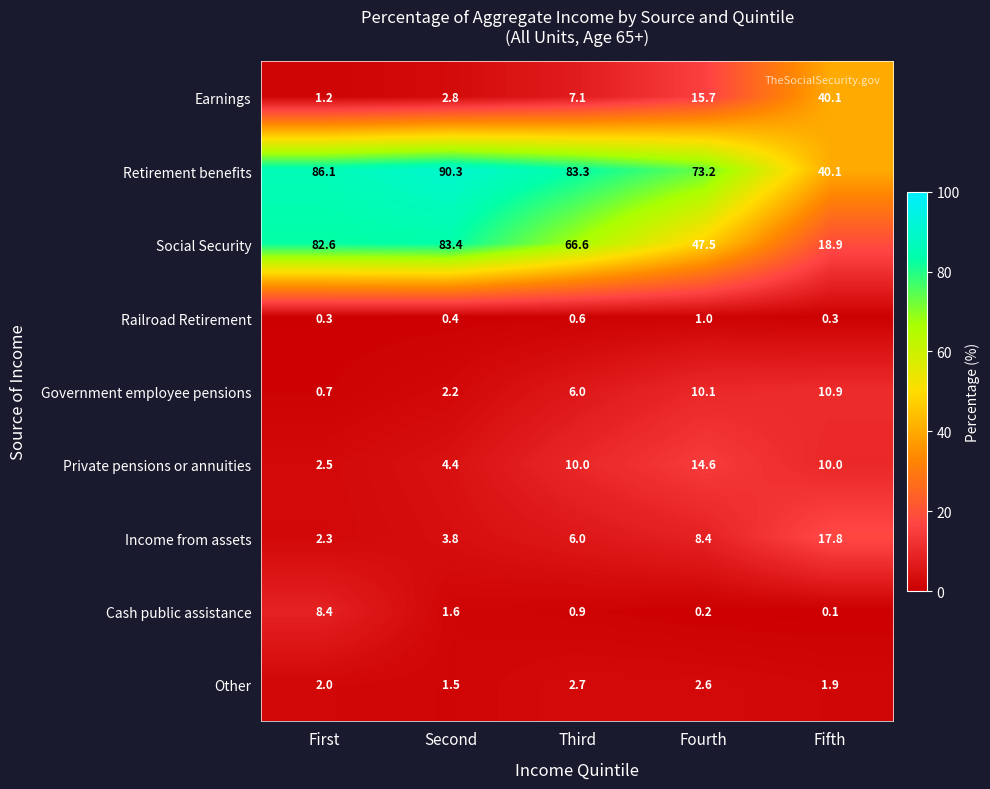

What value does the Earnings series have at Third?

7.1